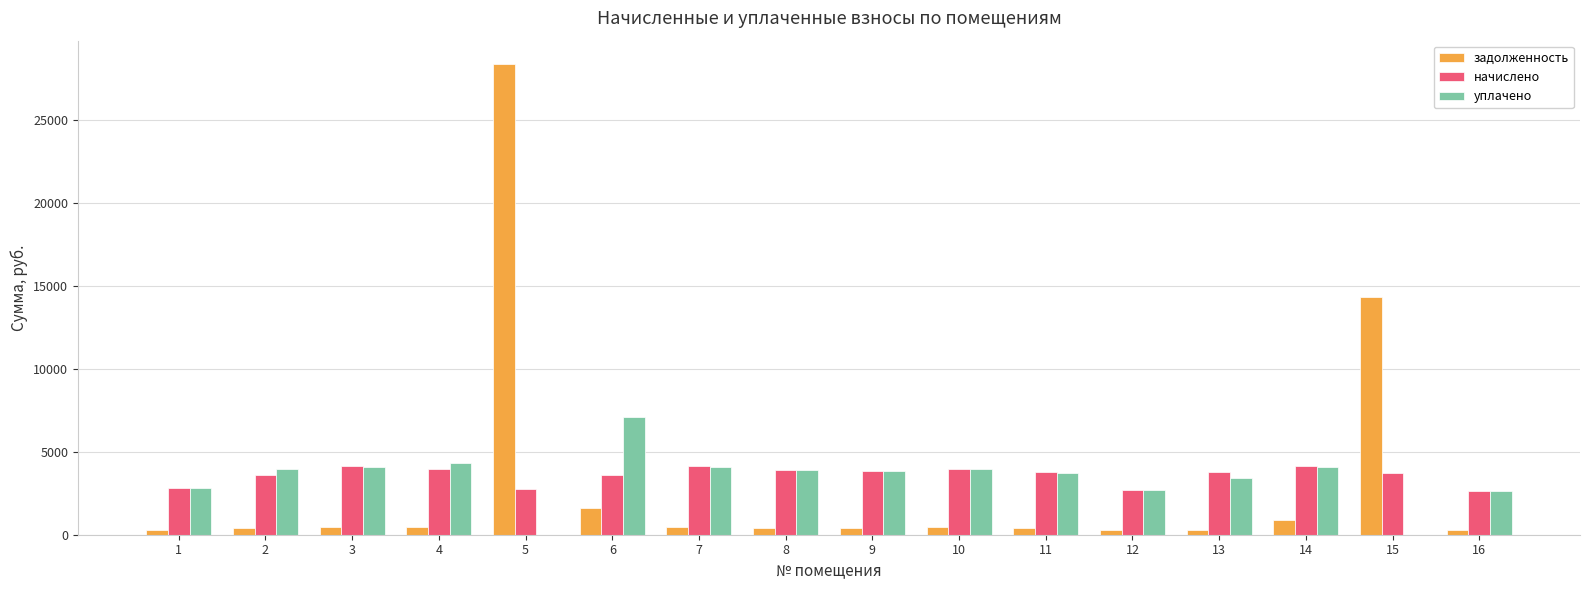

True or false: задолженность has a value of 442.2 at 10.

True